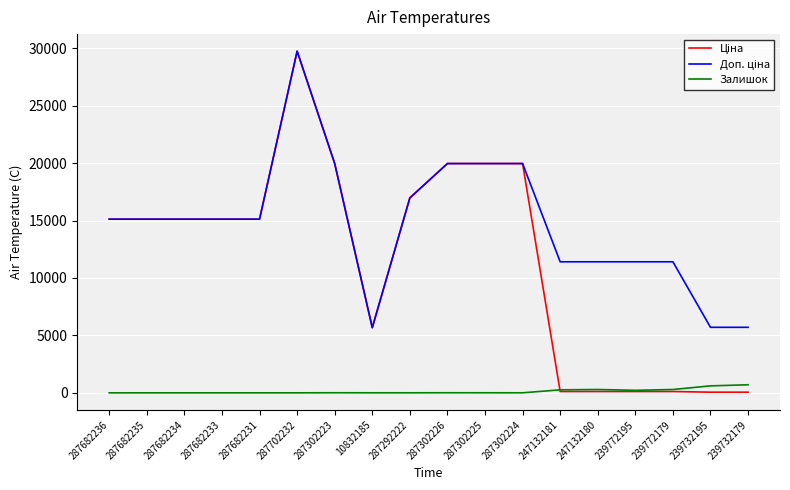

What is the total value across all series at 287682233?

30240.0